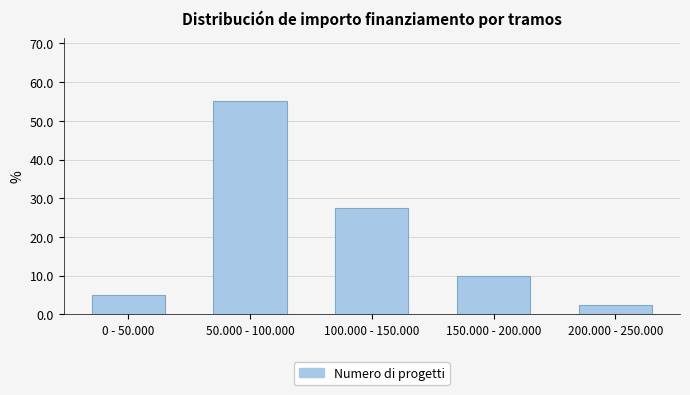

Reading left to right, what are all the values shown in this chart?

5.0	55.0	27.5	10.0	2.5